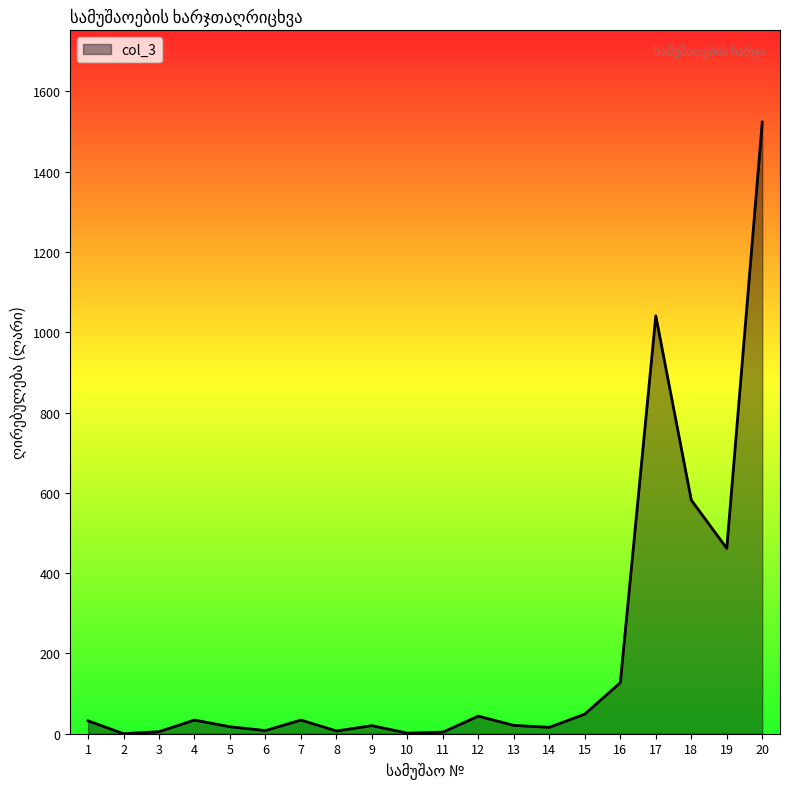

What is the greatest value displayed?

1523.5